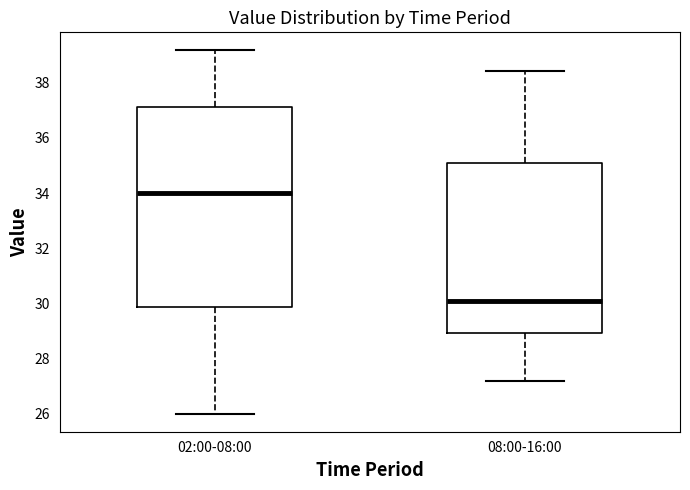

Reading left to right, read every box against the y-axis: the position of its median line, the range the box covers, and the ends of its whiskers. The values are not printed on the chart, so give them approximately, as read against the axis.

02:00-08:00: median 34.0, box 29.8 to 37.2, whiskers 26.0 to 39.2
08:00-16:00: median 30.0, box 29.0 to 35.2, whiskers 27.2 to 38.4